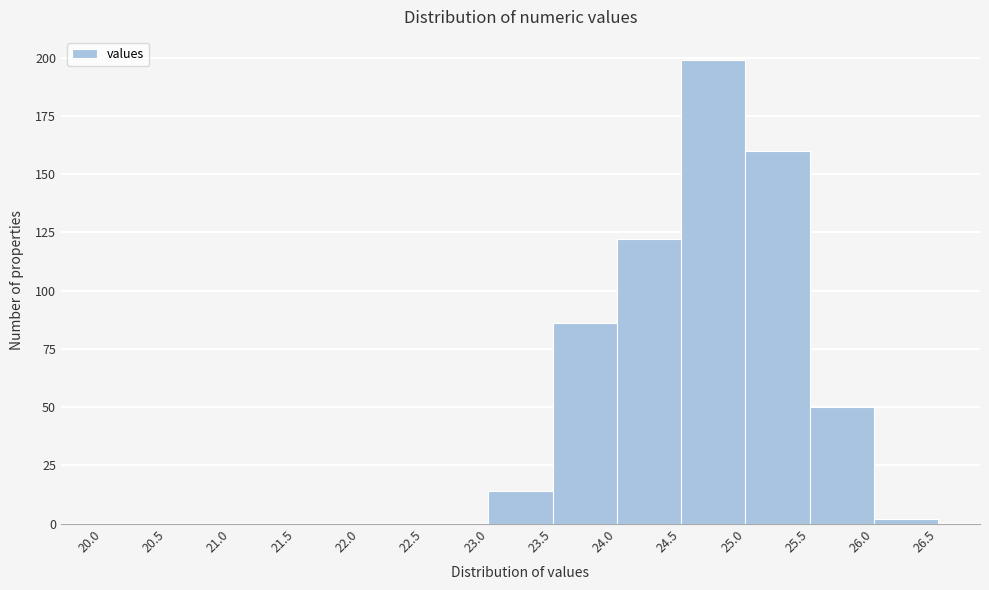

Reading left to right, transcribe this chart: for each bar, give the range it covers on the x-axis and its height. The values are not printed on the chart, so give them approximately, as read against the axis.

20.0 to 20.5: 0
20.5 to 21.0: 0
21.0 to 21.5: 0
21.5 to 22.0: 0
22.0 to 22.5: 0
22.5 to 23.0: 0
23.0 to 23.5: 15
23.5 to 24.0: 85
24.0 to 24.5: 120
24.5 to 25.0: 200
25.0 to 25.5: 160
25.5 to 26.0: 50
26.0 to 26.5: under 5